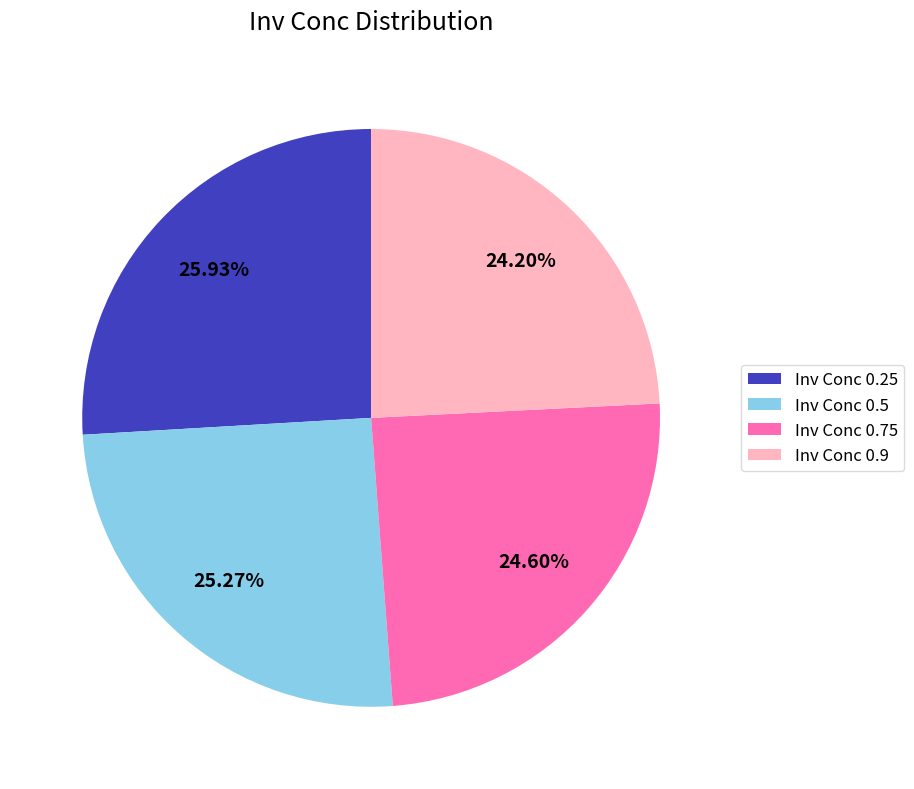

Combined, do Inv Conc 0.5 and Inv Conc 0.9 account for over 50%?

No